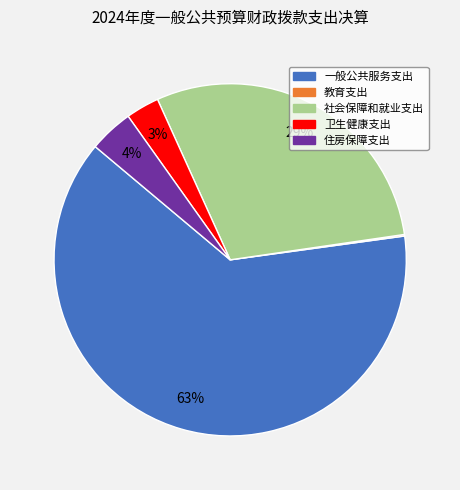

Which has a higher value, 卫生健康支出 or 住房保障支出?

住房保障支出